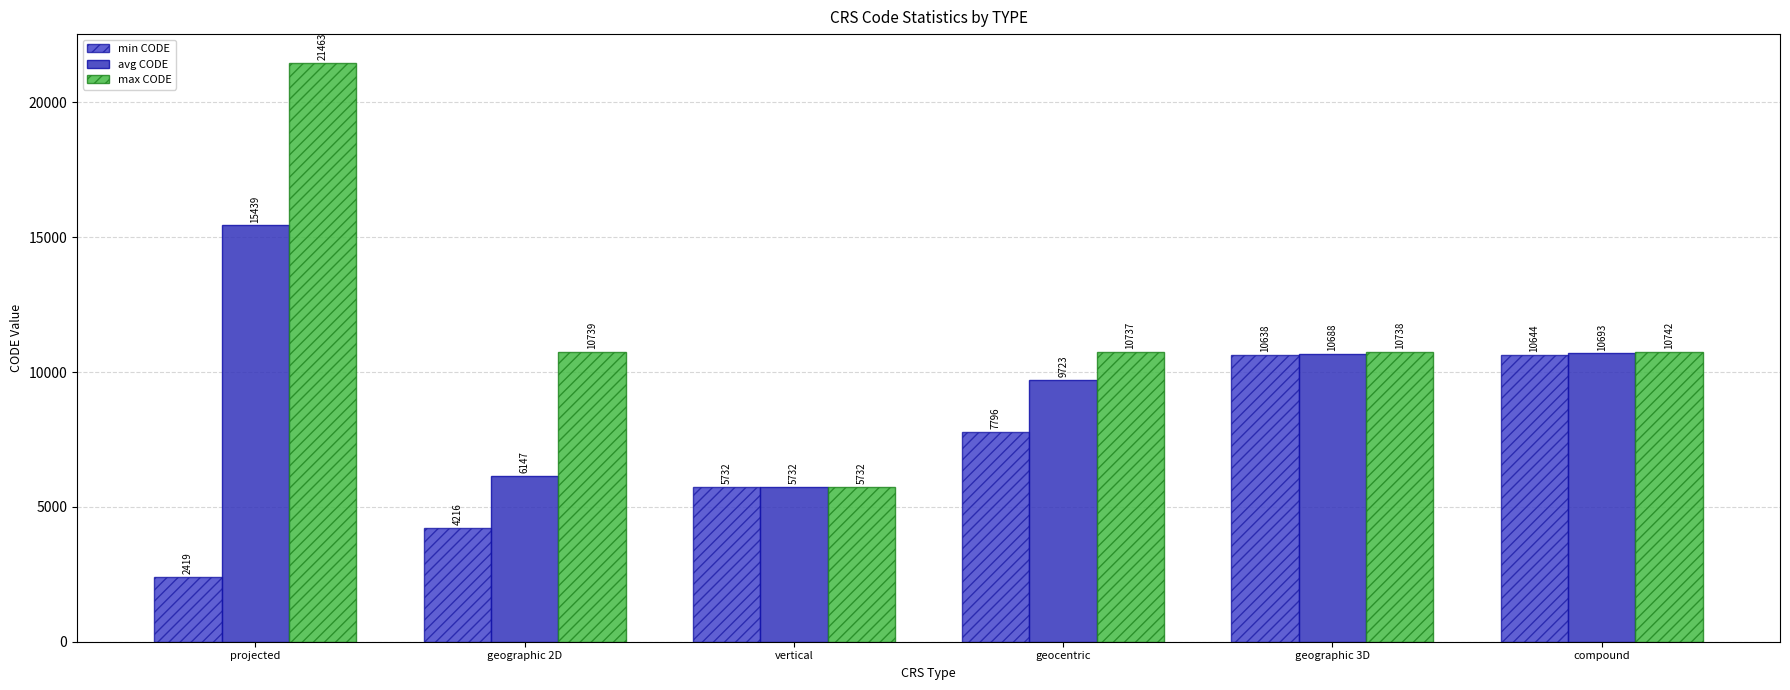

True or false: max CODE has a value of 16428 at compound.

False